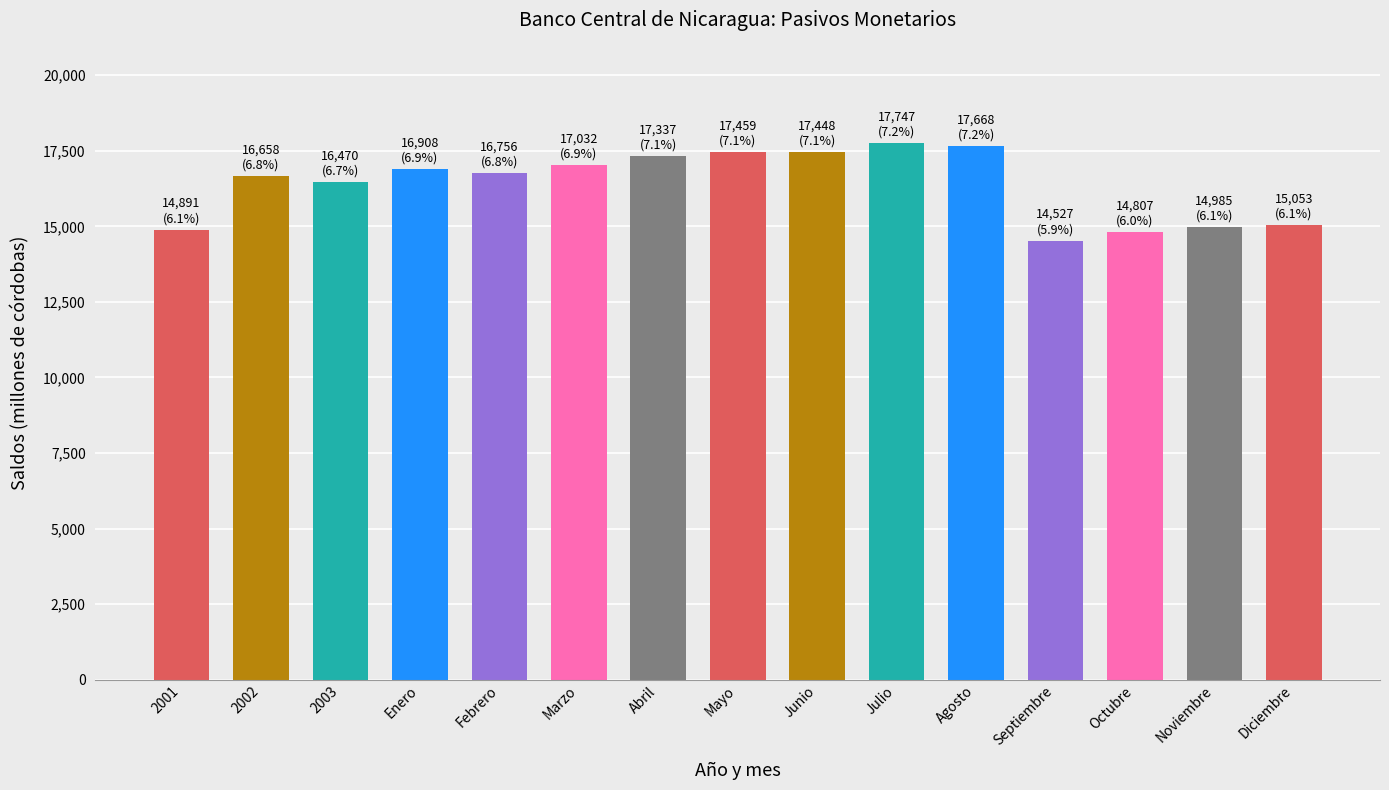

What is the approximate value at Marzo?

17032.1